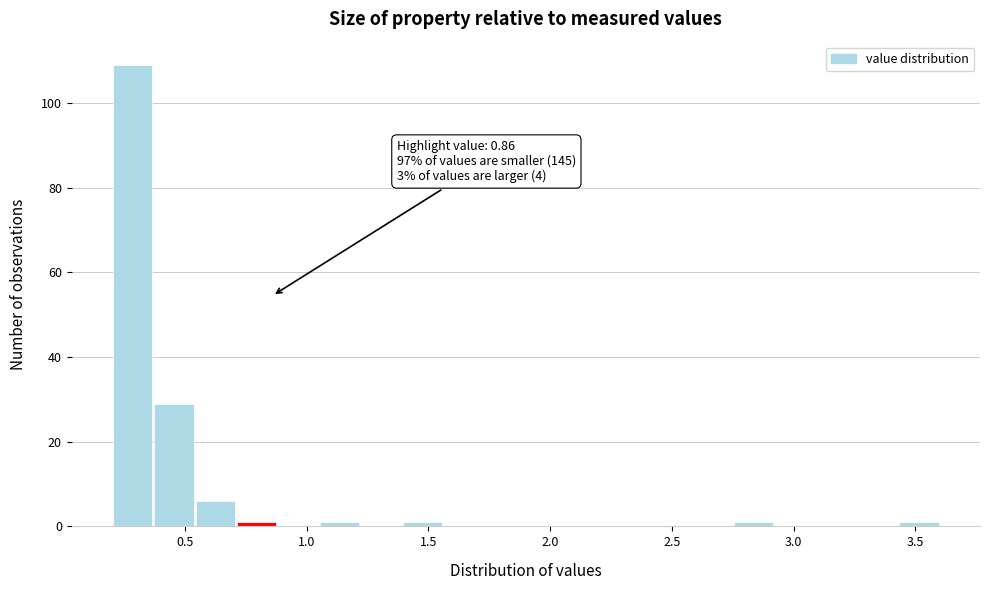

Read against the x-axis, roughly where is the centre of the tallest bar?

0.30